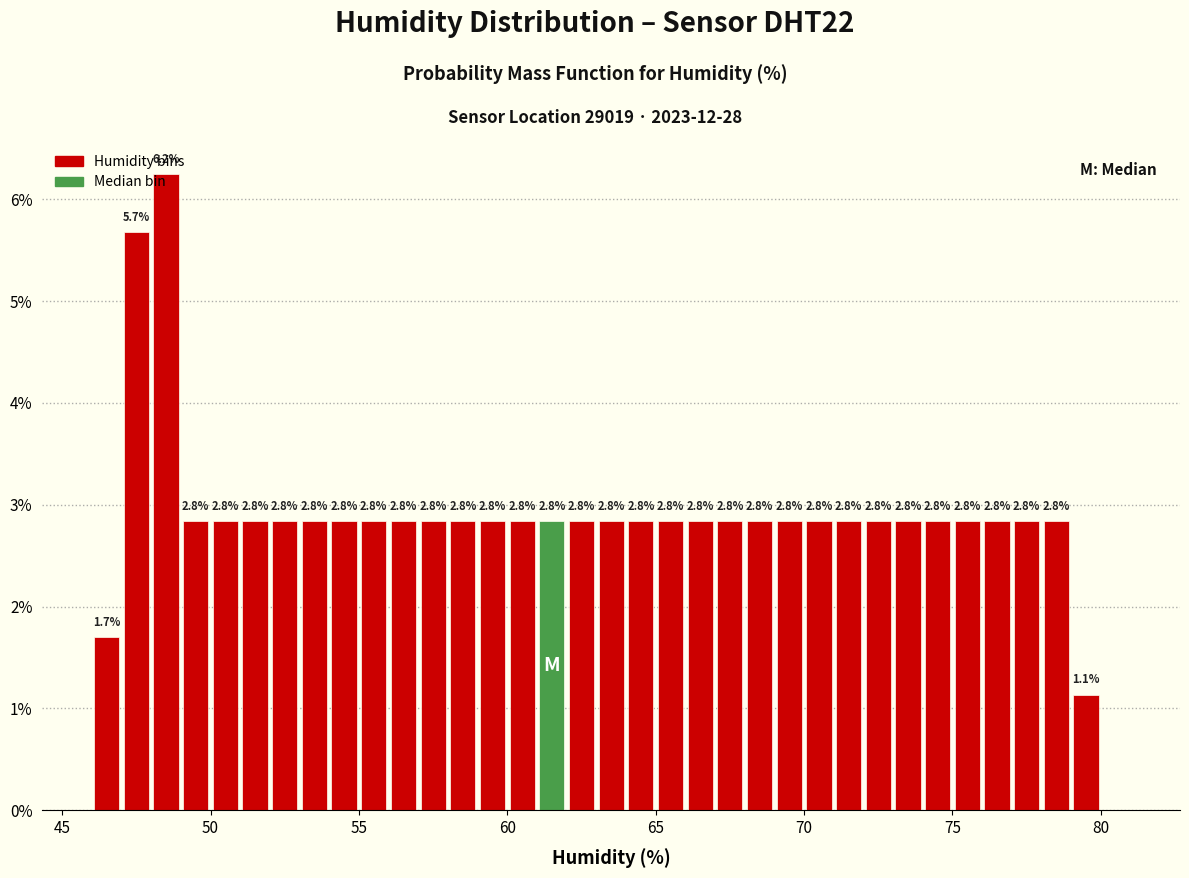

Read against the x-axis, roughly where is the centre of the tallest bar?

48.5